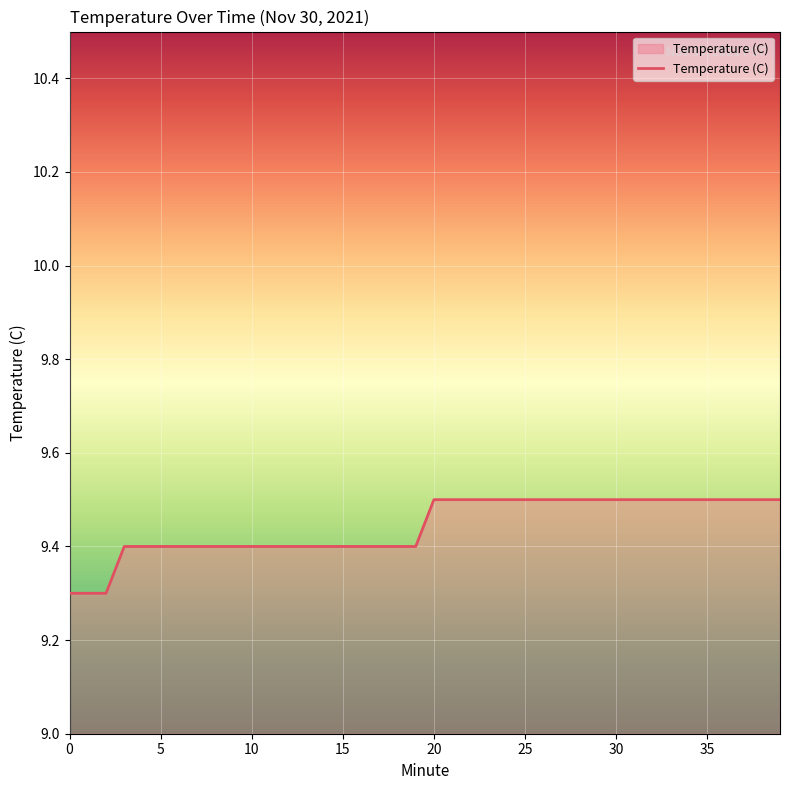

What is the maximum value shown in the chart?

9.5